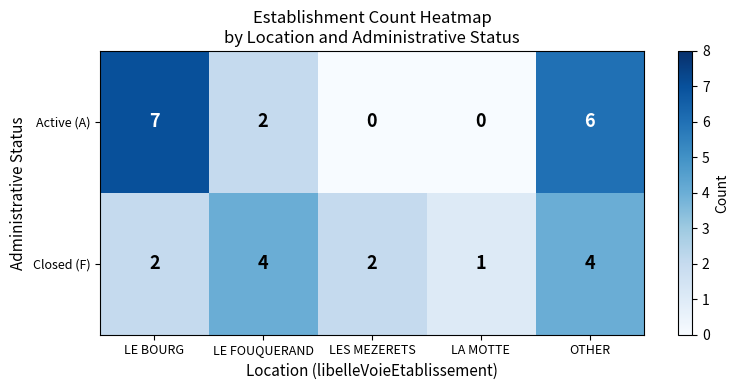

What is the highest value of the Active (A) series?

7